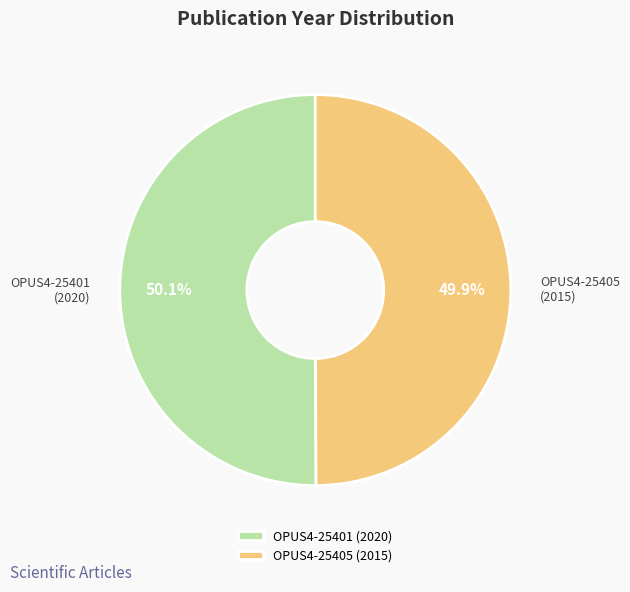

The OPUS4-25405 slice represents 50% of the pie. True or false?

True